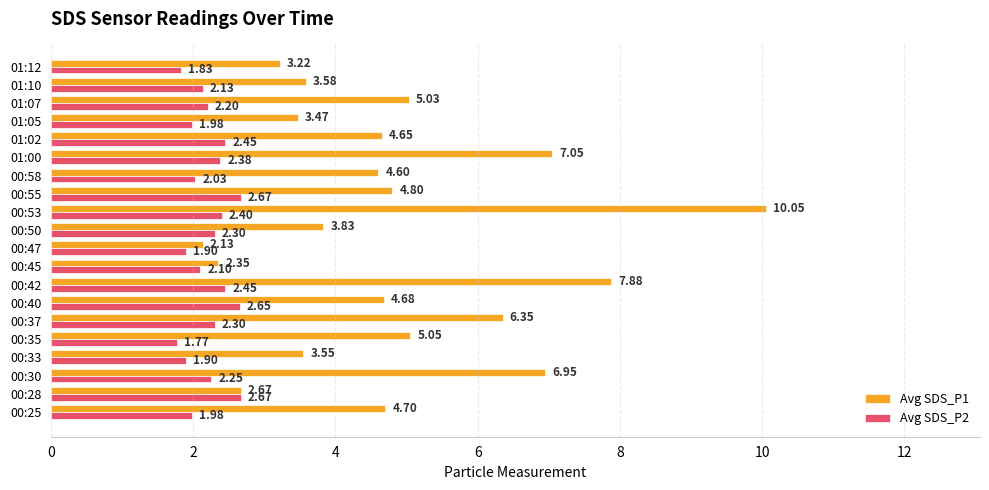

What is the difference between the maximum and second lowest values in the Avg SDS_P1 series?

7.7